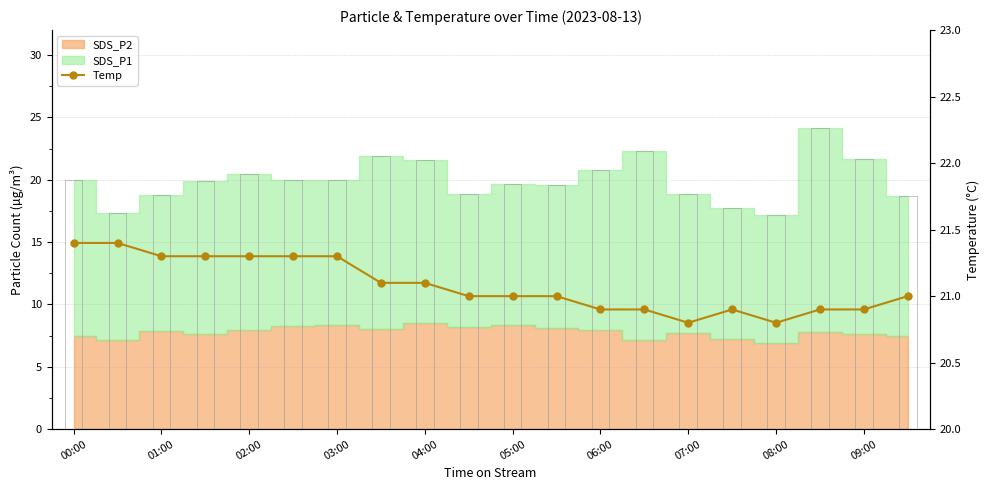

Does the chart contain stacked bars?

No